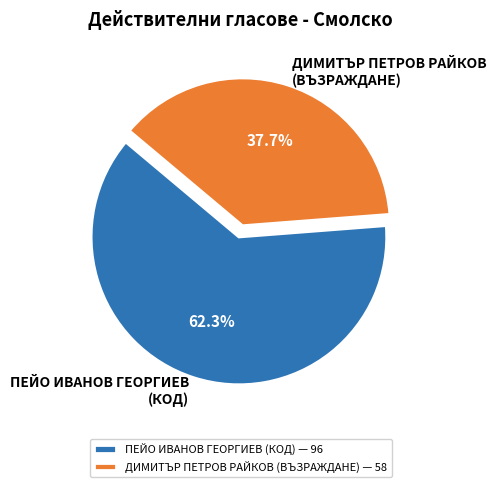

Is there a majority slice in this chart?

Yes